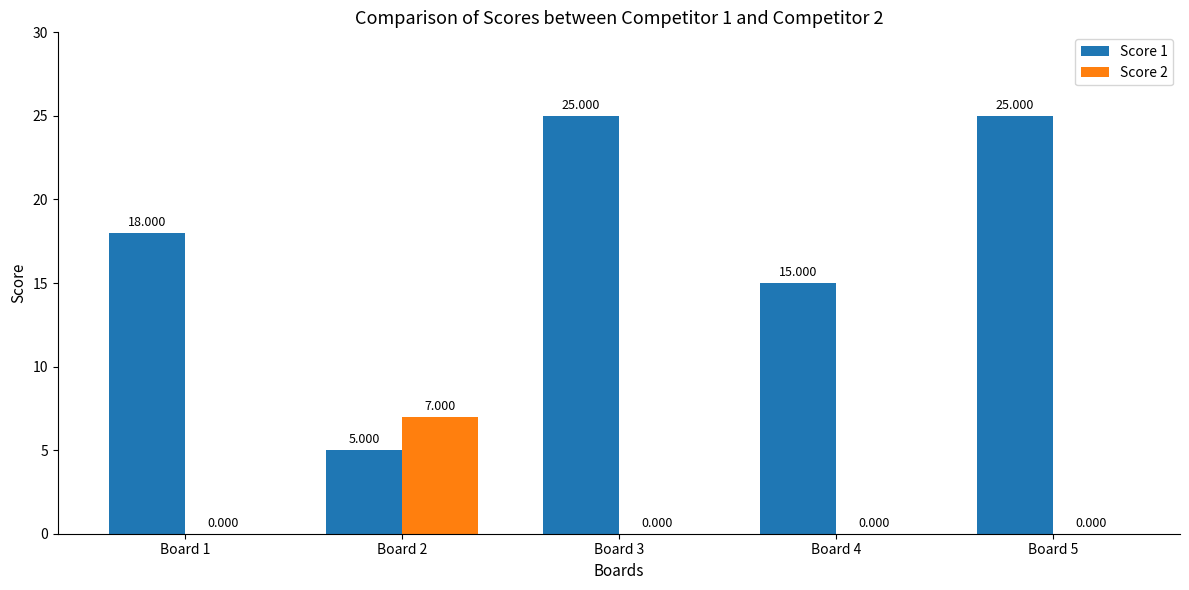

Which series has the largest range (max minus min)?

Score 1